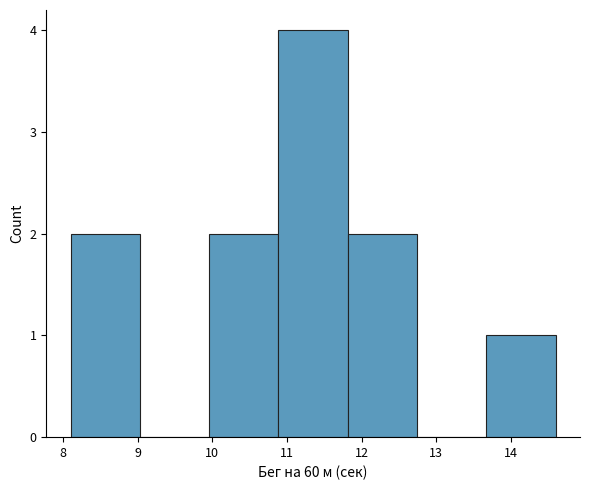

What is the height of the bar covering 10.0 to 10.9 on the x-axis? Neither the bar edges nor the heights are printed on the chart, so give them approximately, as read against the axes.

2